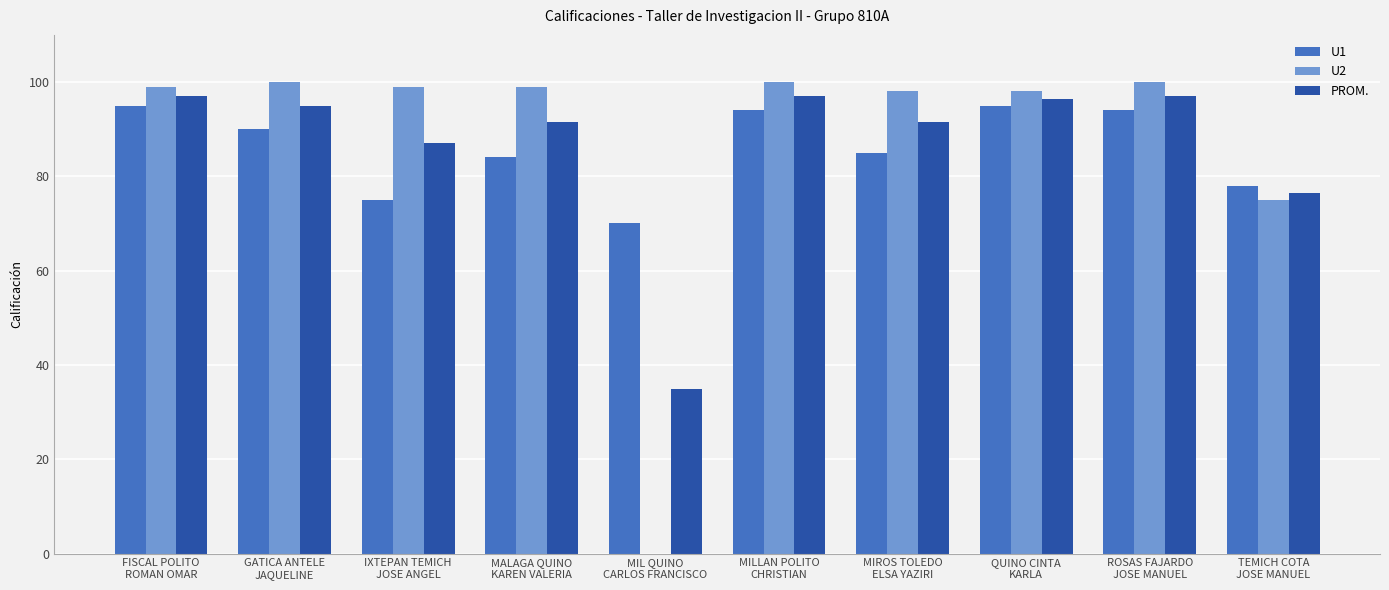

True or false: PROM. has a value of 76.5 at TEMICH COTA
JOSE MANUEL.

True